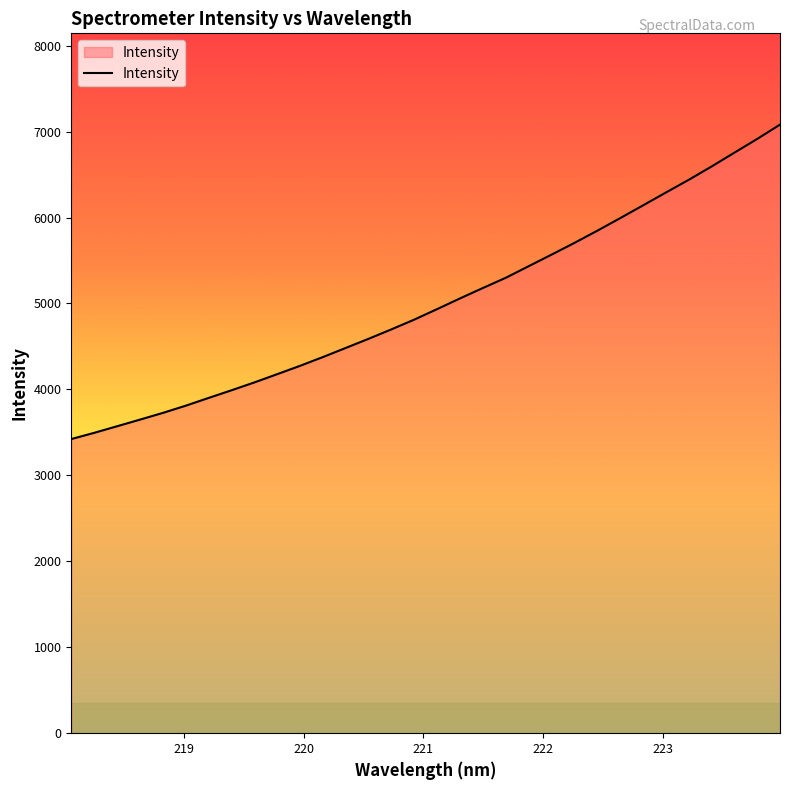

What is the greatest value displayed?

7081.2